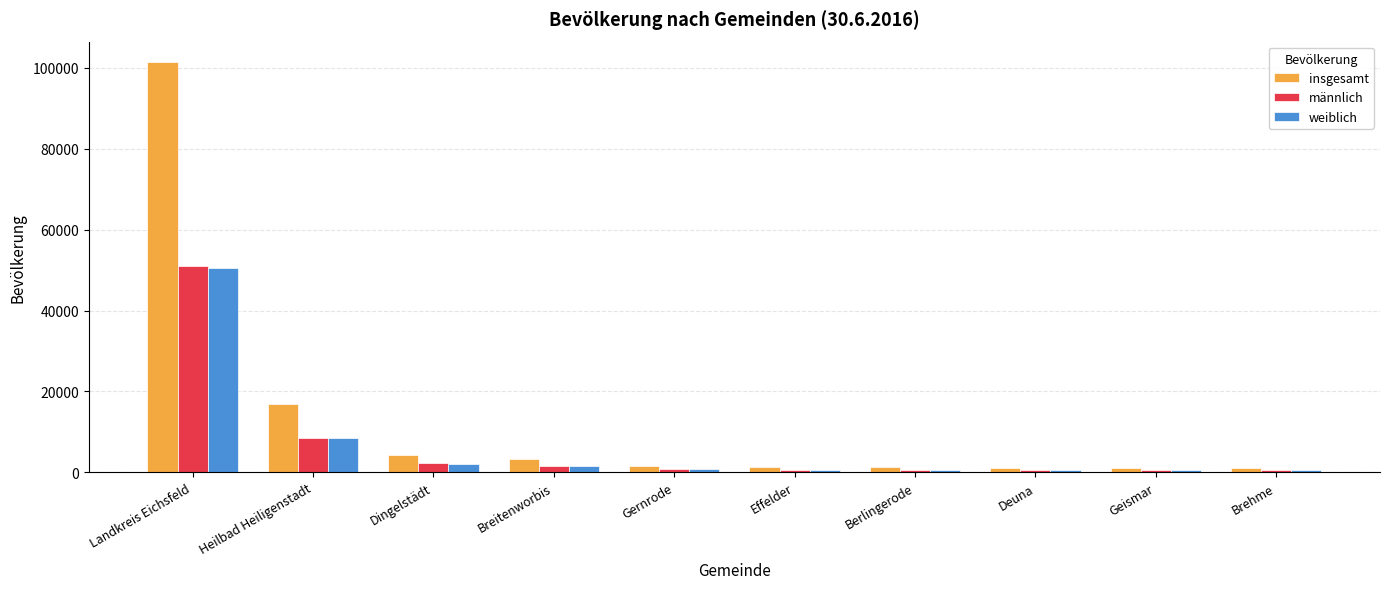

Is it true that weiblich equals 50453 at Landkreis Eichsfeld?

True